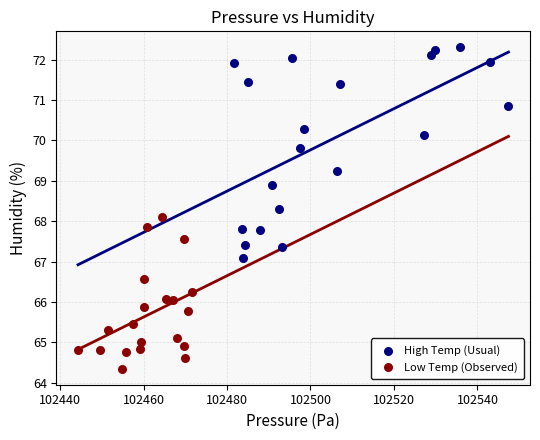

Which series contains the lowest Y value?

Low Temp (Observed)